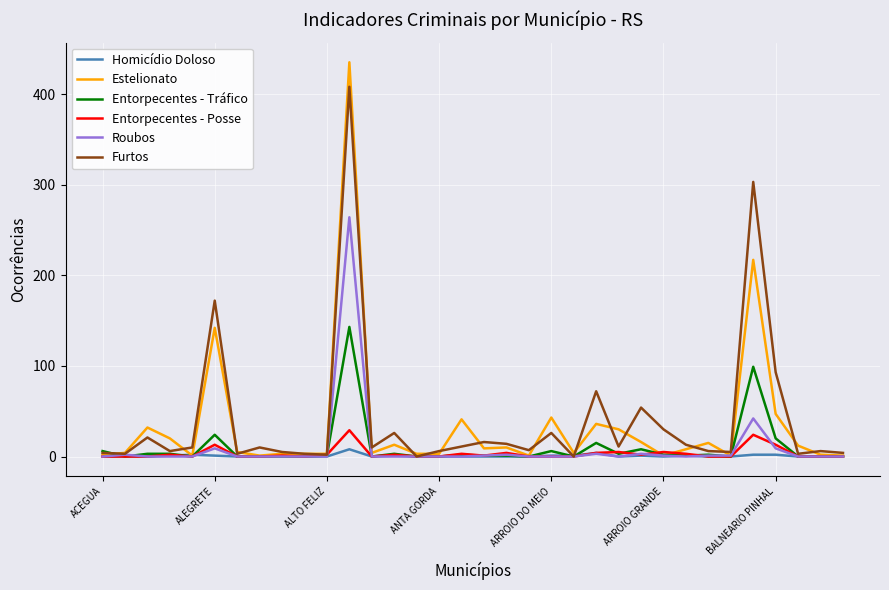

Which series has the largest range (max minus min)?

Estelionato